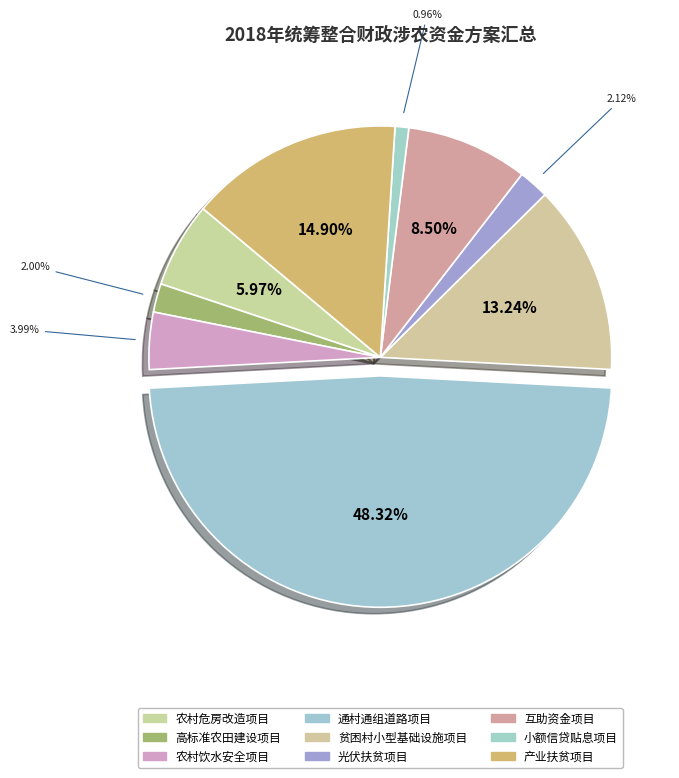

To the nearest percent, what is the difference between the 产业扶贫项目 and 高标准农田建设项目 slice percentages?

13%